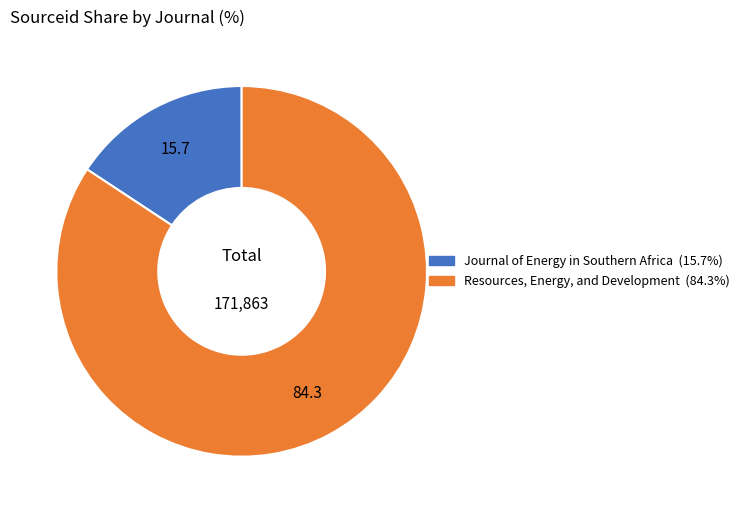

Do Resources, Energy, and Development and Journal of Energy in Southern Africa together represent more than half of the pie?

Yes